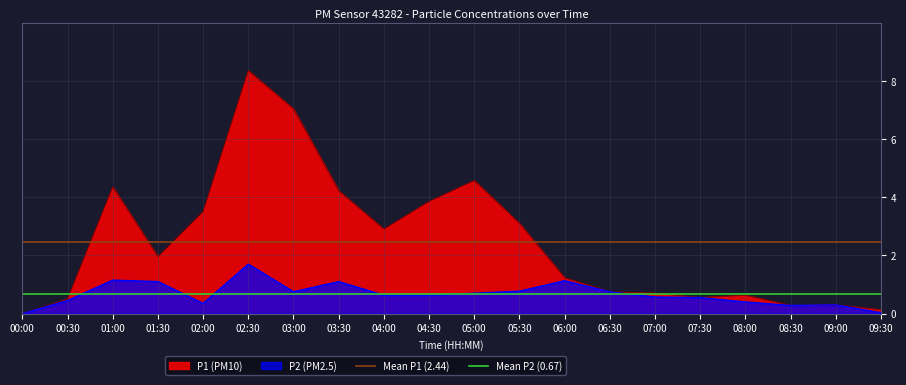

Is it true that P1 (PM10) equals 0.1 at 09:30?

True